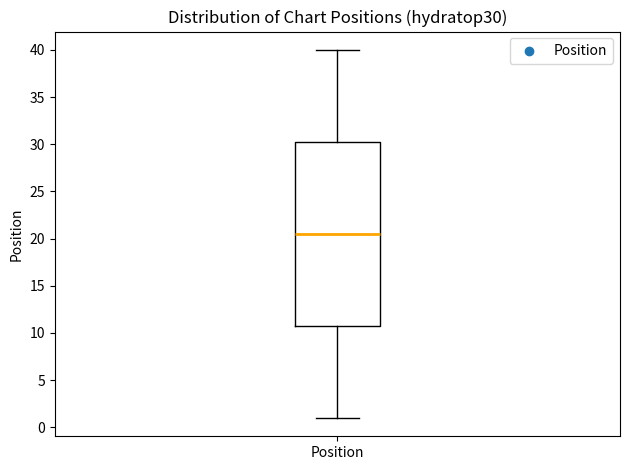

Read this box plot against the y-axis: the position of the median line, the range covered by the box, and the ends of both whiskers. The values are not printed on the chart, so give them approximately, as read against the axis.

median 20.5, box 11.0 to 30.5, whiskers 1.0 to 40.0